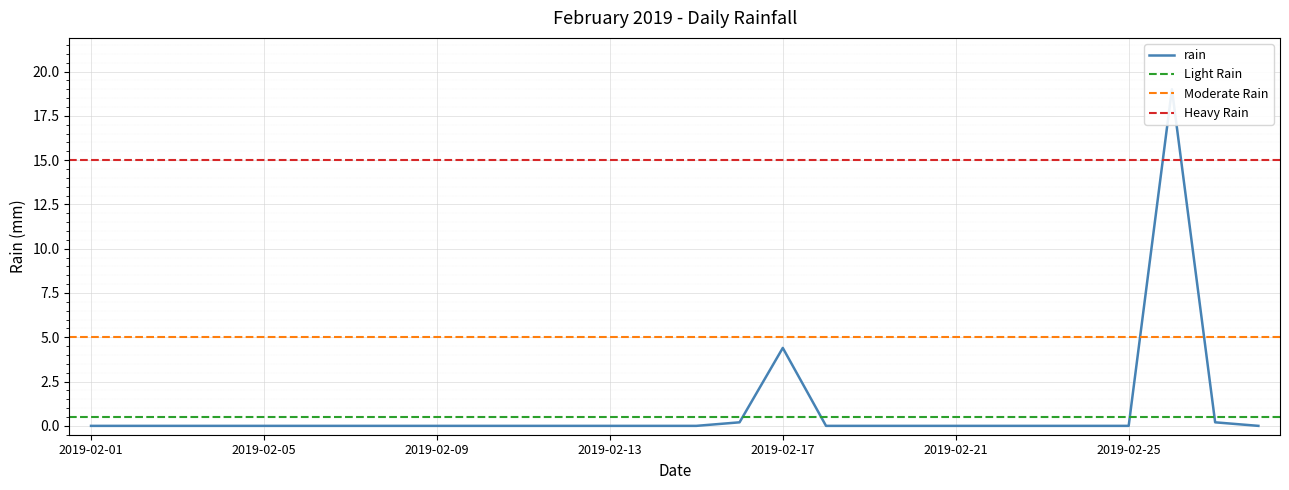

How many interior local peaks (higher than both neighbors) does the data have?

2